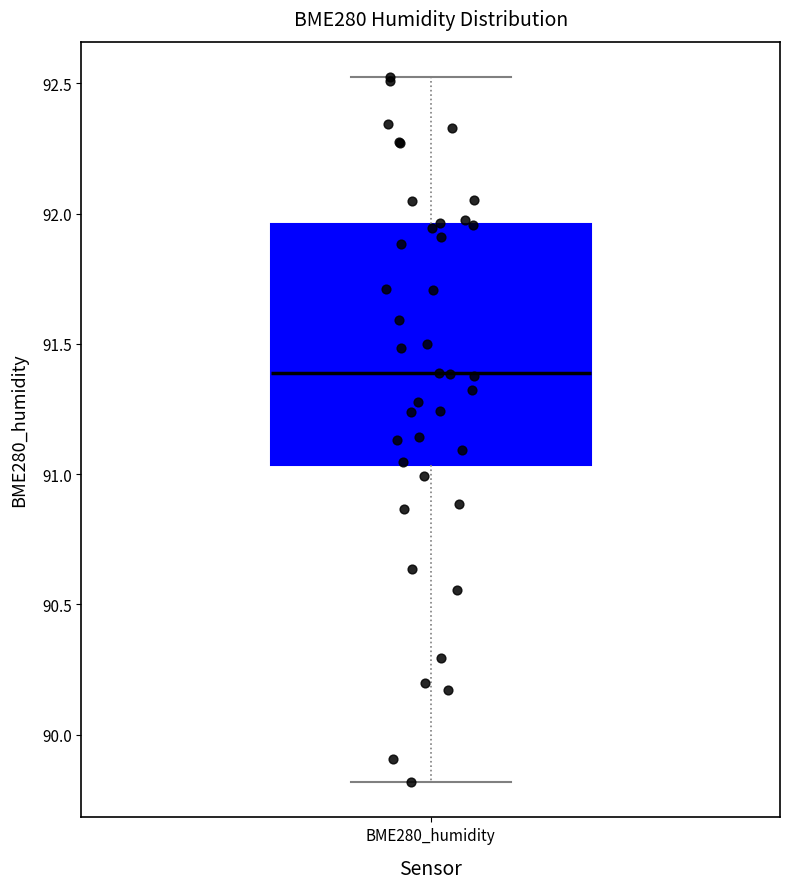

Transcribe this box plot: give where the median line is, the range the box spans, and where the two whiskers end, as read against the y-axis. The values are not printed on the chart, so give them approximately, as read against the axis.

median 91.40, box 91.05 to 91.95, whiskers 89.80 to 92.50